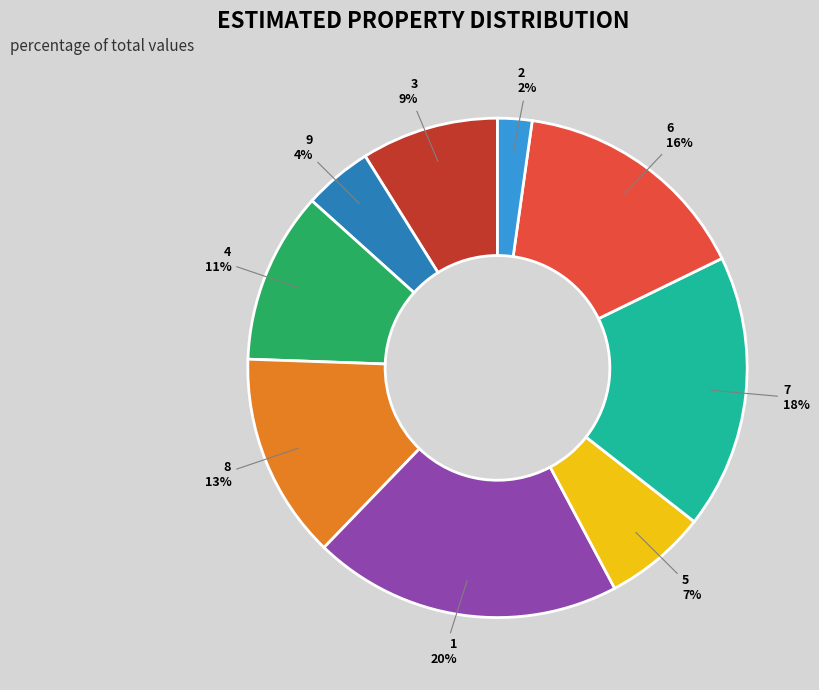

The 2 slice represents 13% of the pie. True or false?

False